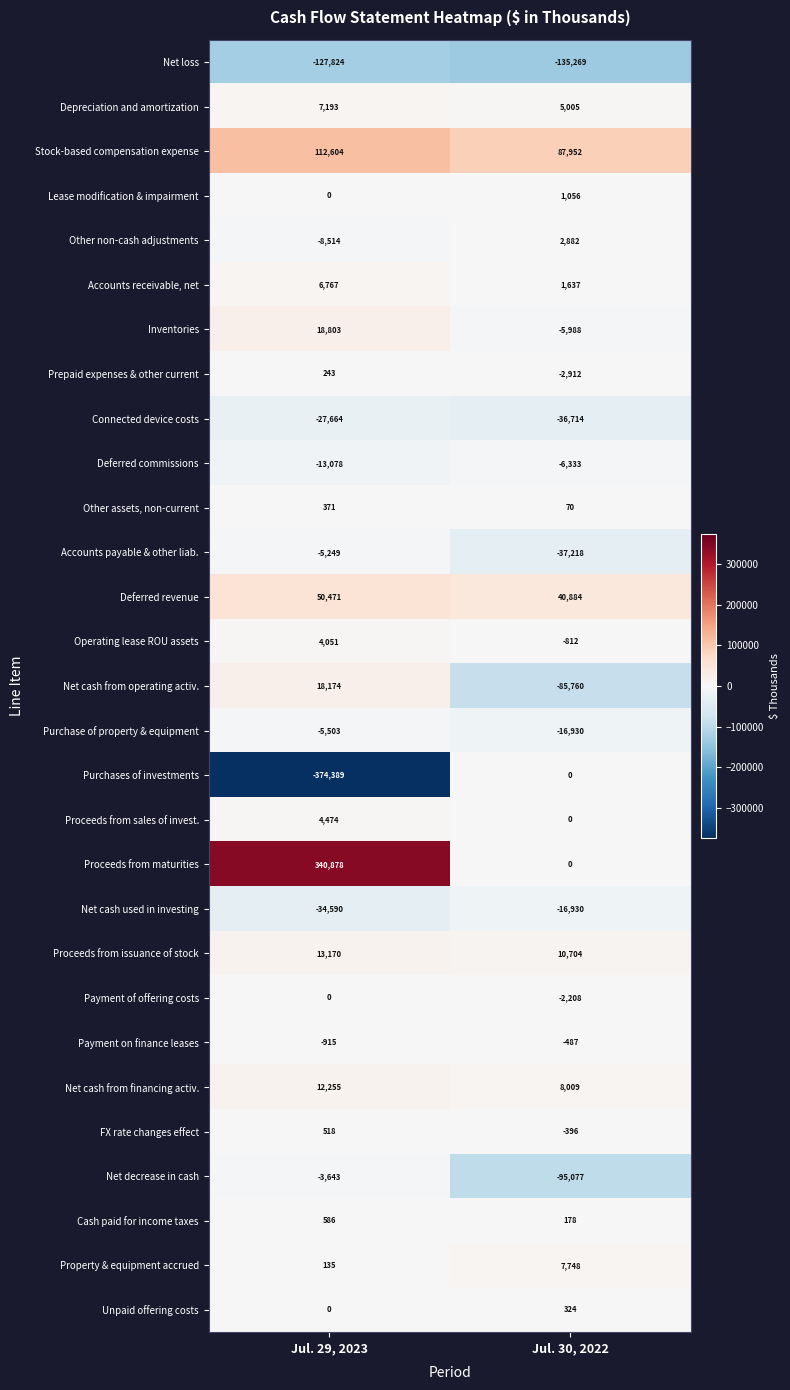

How many data points does each series have?

2